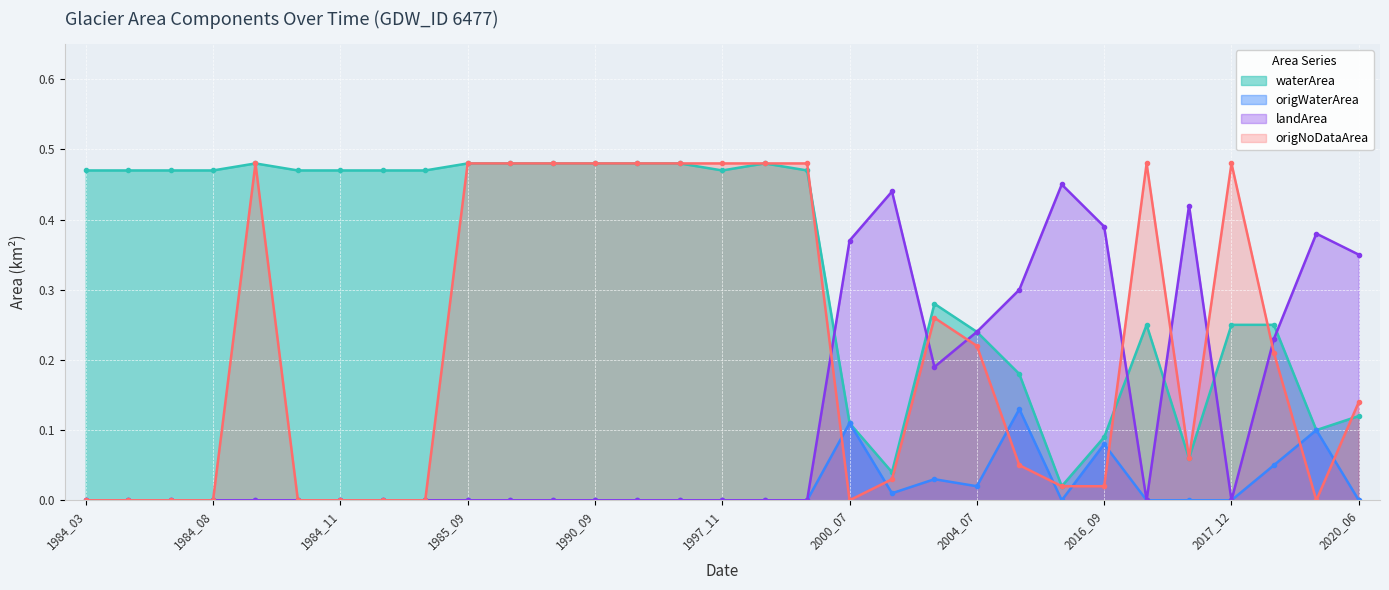

Rank the categories by origNoDataArea value from lowest to highest.

1984_03, 1984_05, 1984_07, 1984_08, 1984_10, 1984_11, 1985_01, 1985_02, 2000_07, 2019_07, 2009_06, 2016_09, 2003_09, 2008_08, 2017_02, 2020_06, 2019_05, 2004_07, 2004_06, 1984_09, 1985_09, 1986_09, 1989_09, 1990_09, 1991_09, 1997_09, 1997_11, 1998_09, 1998_11, 2016_12, 2017_12